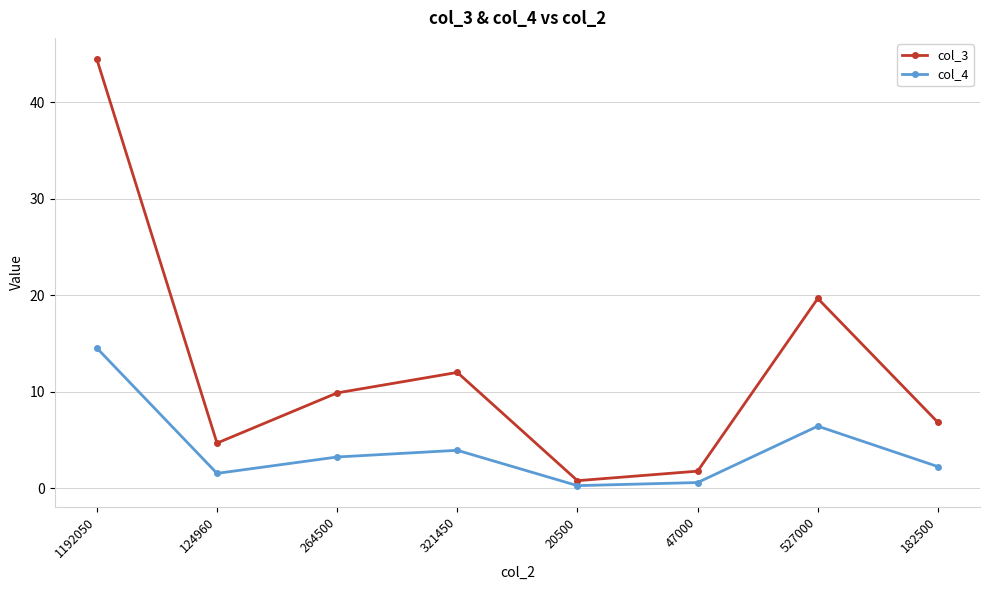

What is the spread (max minus min) of values at 321450?

8.1